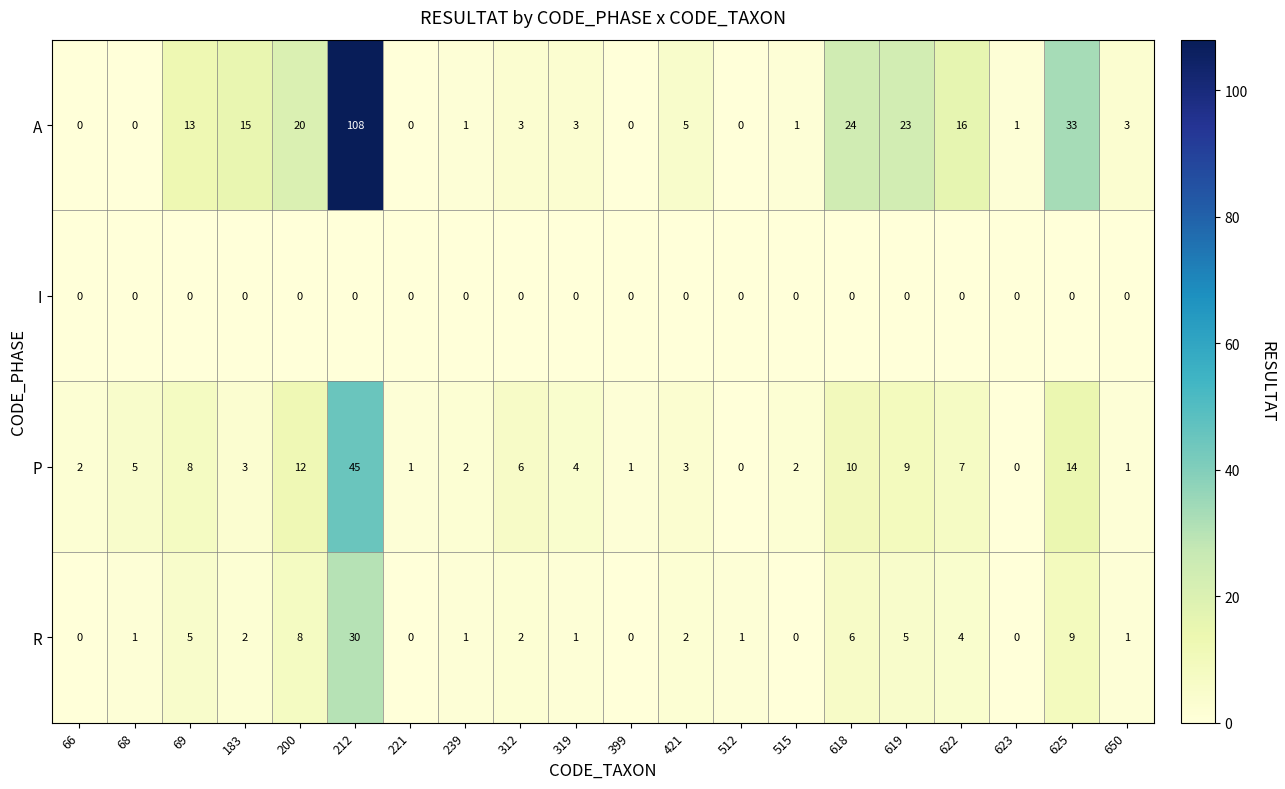

How many data points does each series have?

20